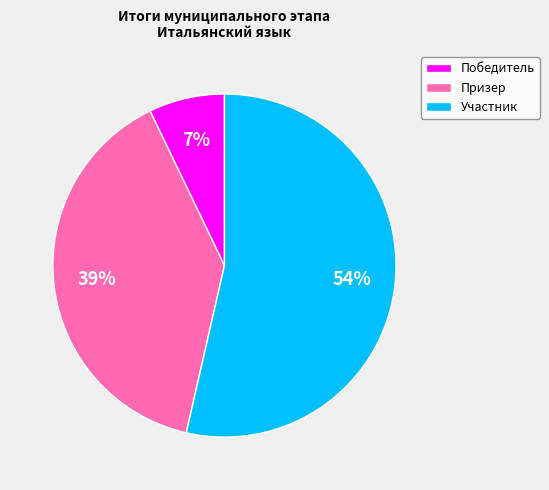

Which has a higher value, Победитель or Призер?

Призер